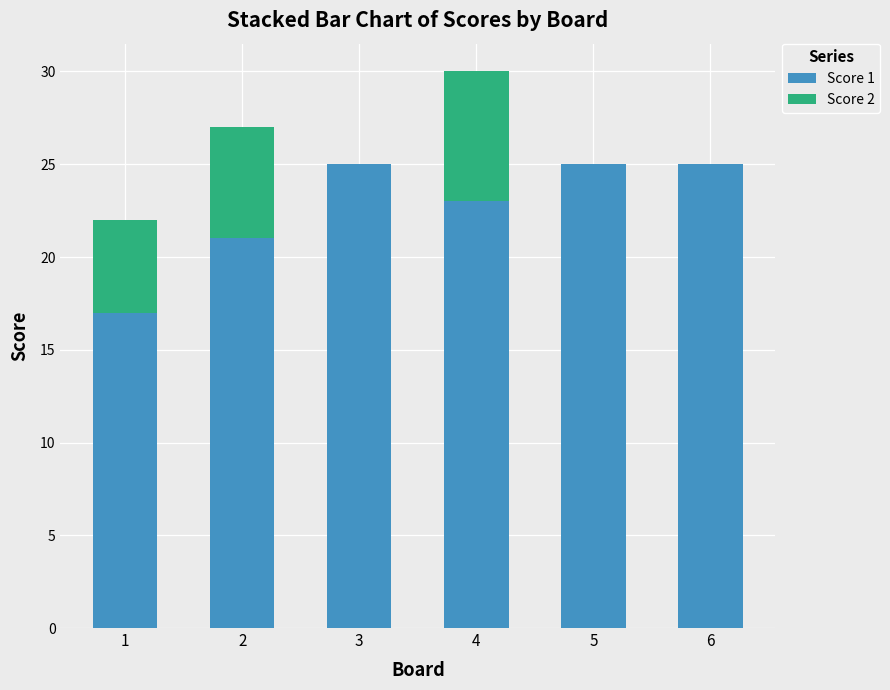

What is the sum of all Score 1 values?

136